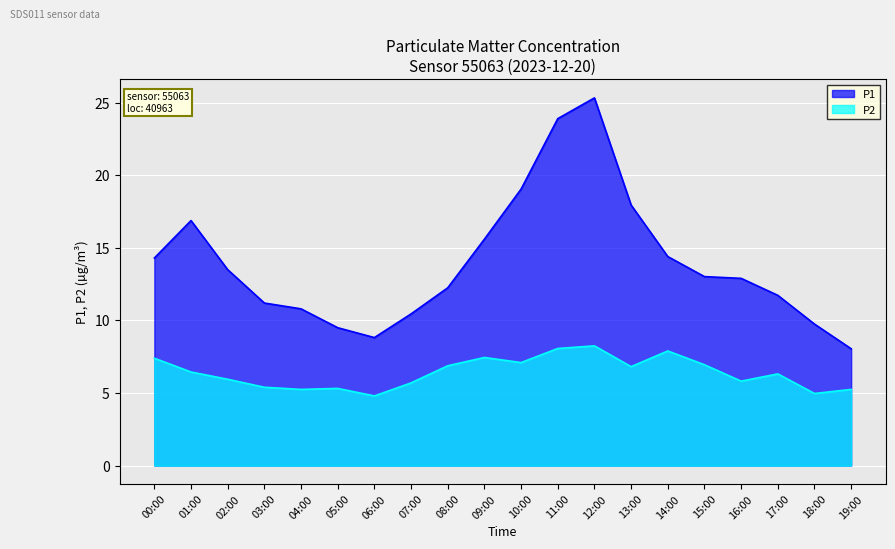

Reading left to right, extract all data points from this chart.

P1: 00:00=14.3	01:00=16.9	02:00=13.5	03:00=11.2	04:00=10.8	05:00=9.5	06:00=8.8	07:00=10.4	08:00=12.2	09:00=15.6	10:00=19.1	11:00=23.9	12:00=25.3	13:00=17.9	14:00=14.4	15:00=13.0	16:00=12.9	17:00=11.7	18:00=9.8	19:00=8.1
P2: 00:00=7.4	01:00=6.5	02:00=6.0	03:00=5.4	04:00=5.2	05:00=5.3	06:00=4.8	07:00=5.7	08:00=6.9	09:00=7.5	10:00=7.1	11:00=8.1	12:00=8.2	13:00=6.8	14:00=7.9	15:00=7.0	16:00=5.8	17:00=6.3	18:00=5.0	19:00=5.2